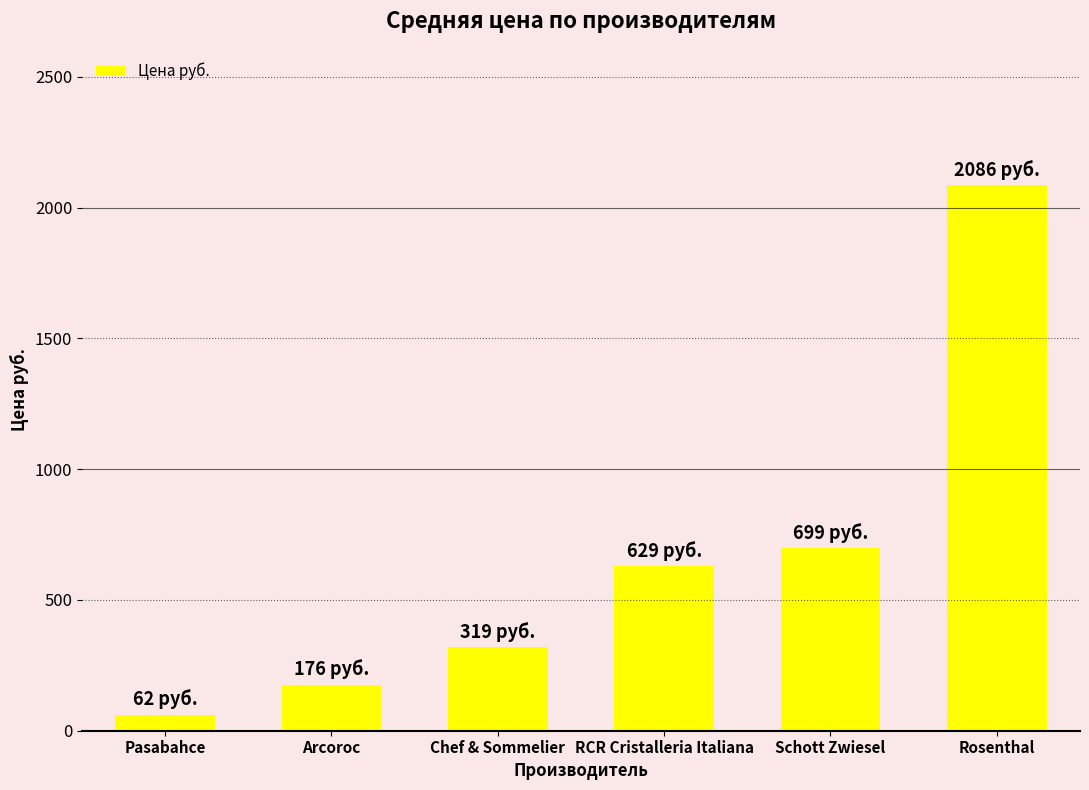

Approximately how many times larger is the value at Chef & Sommelier compared to Rosenthal?

0.2